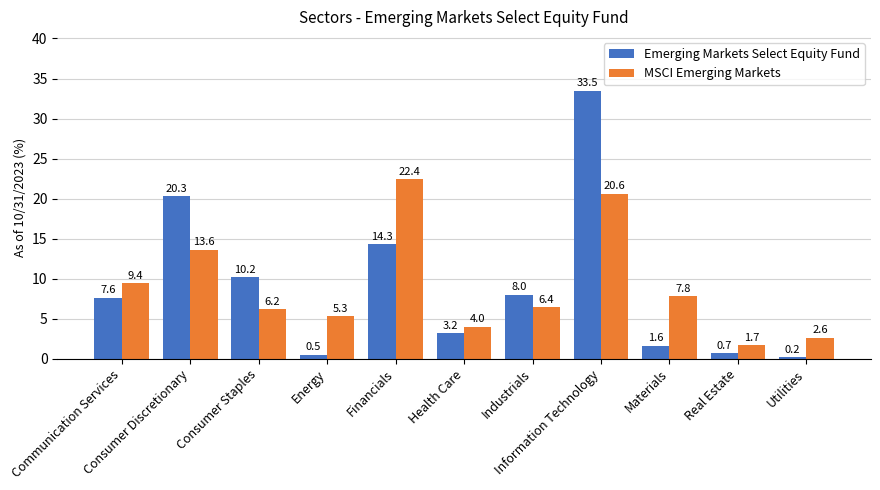

How many categories are shown in the chart?

11